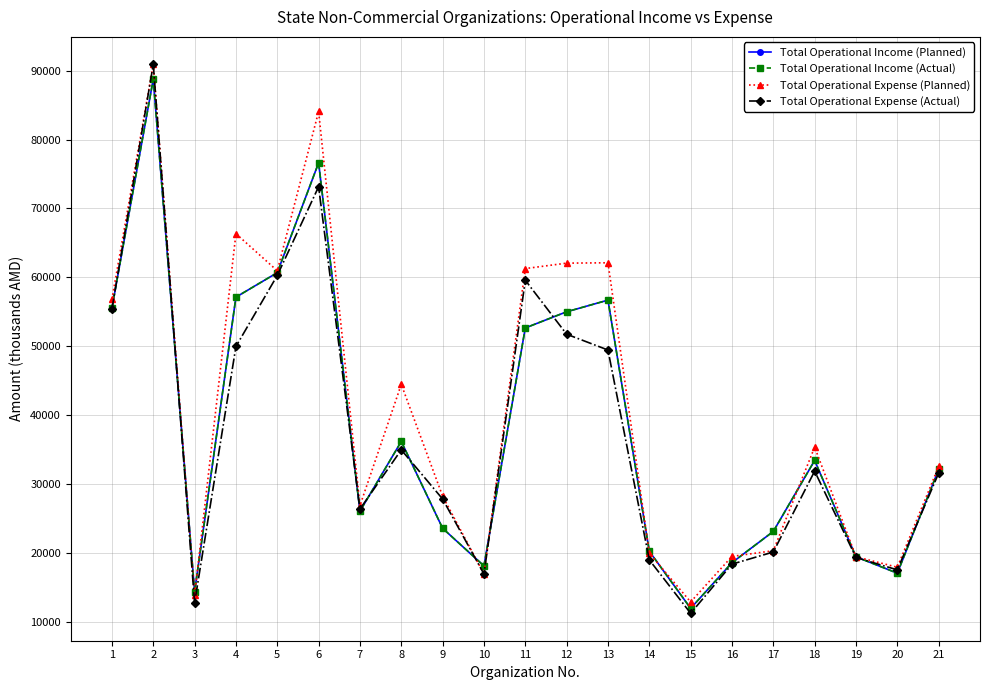

Does the chart have visible grid lines?

Yes